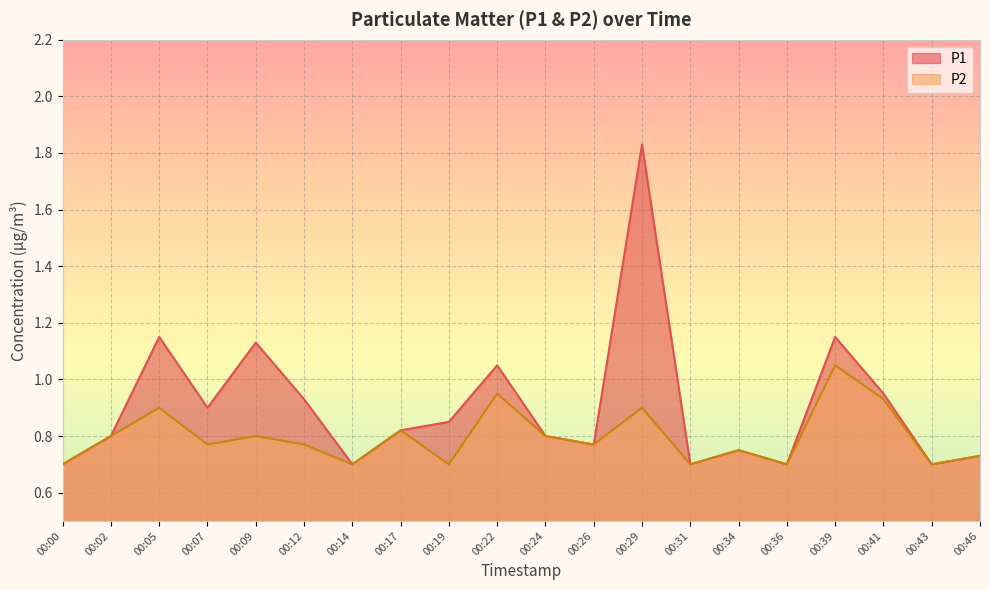

What are all the series names shown in the legend?

P1, P2